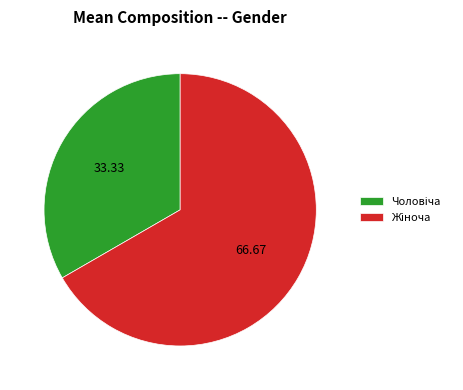

Is there any slice that represents more than half of the pie?

Yes